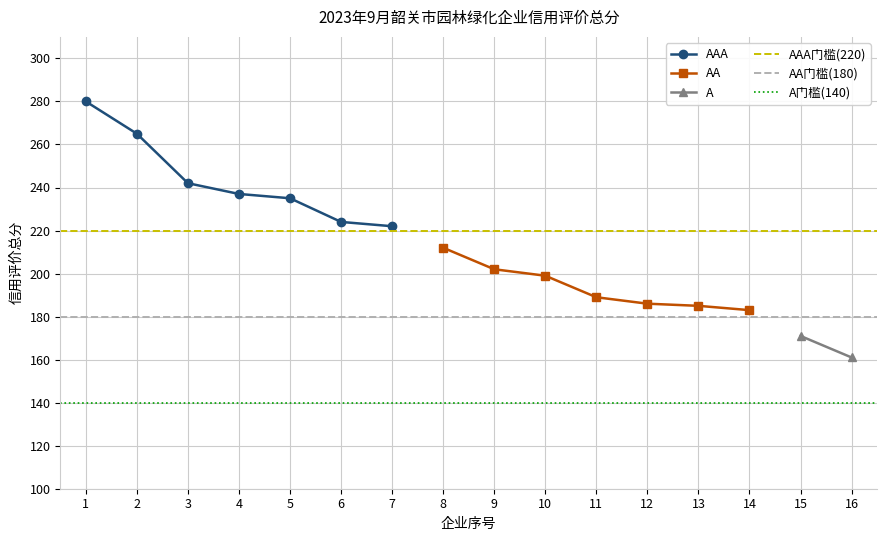

What is the value of the AAA point at the 7th from the left?

222